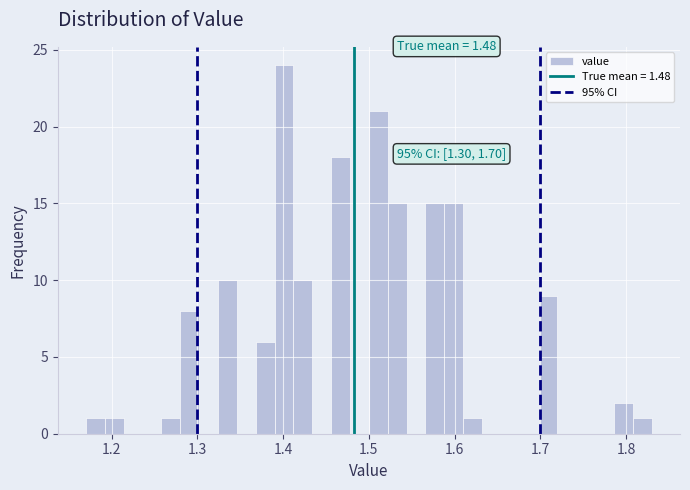

Read against the x-axis, roughly where is the centre of the tallest bar?

1.40